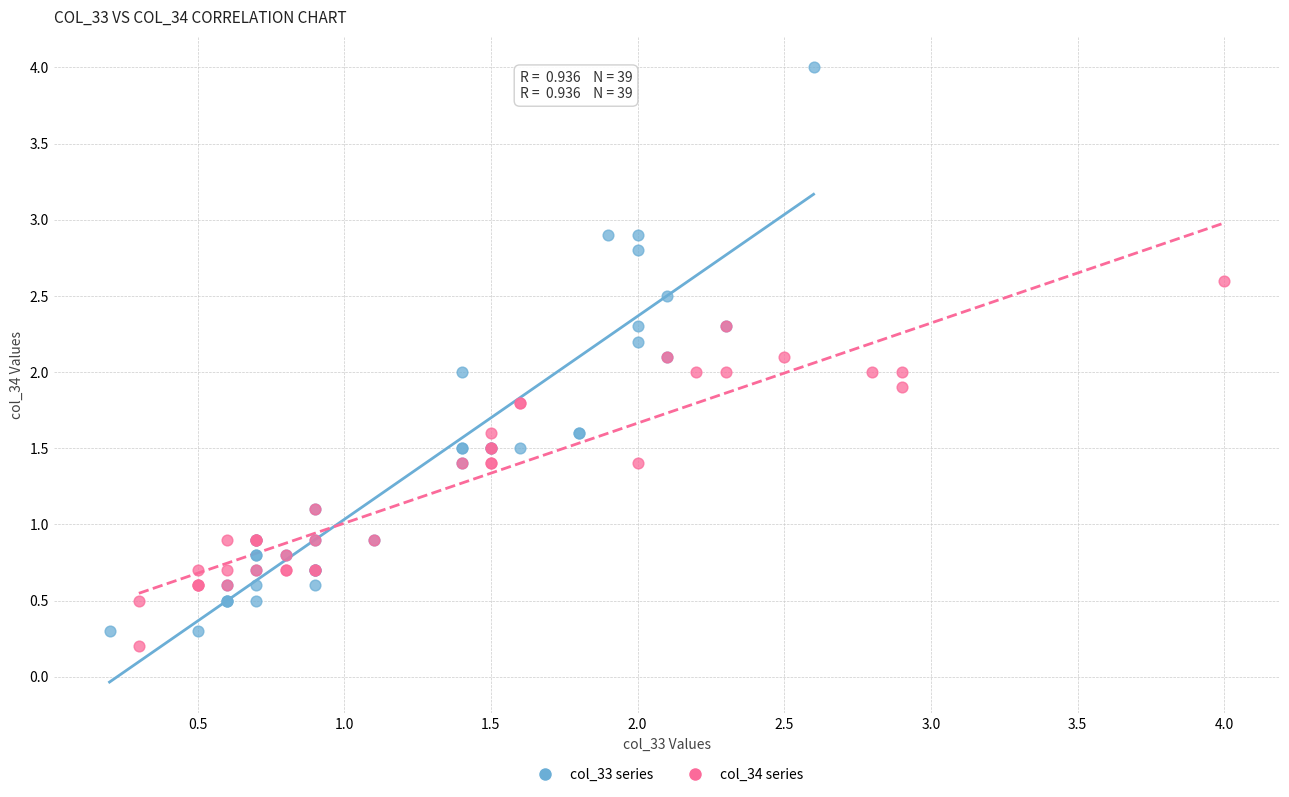

Which series reaches the maximum Y coordinate?

col_33 series